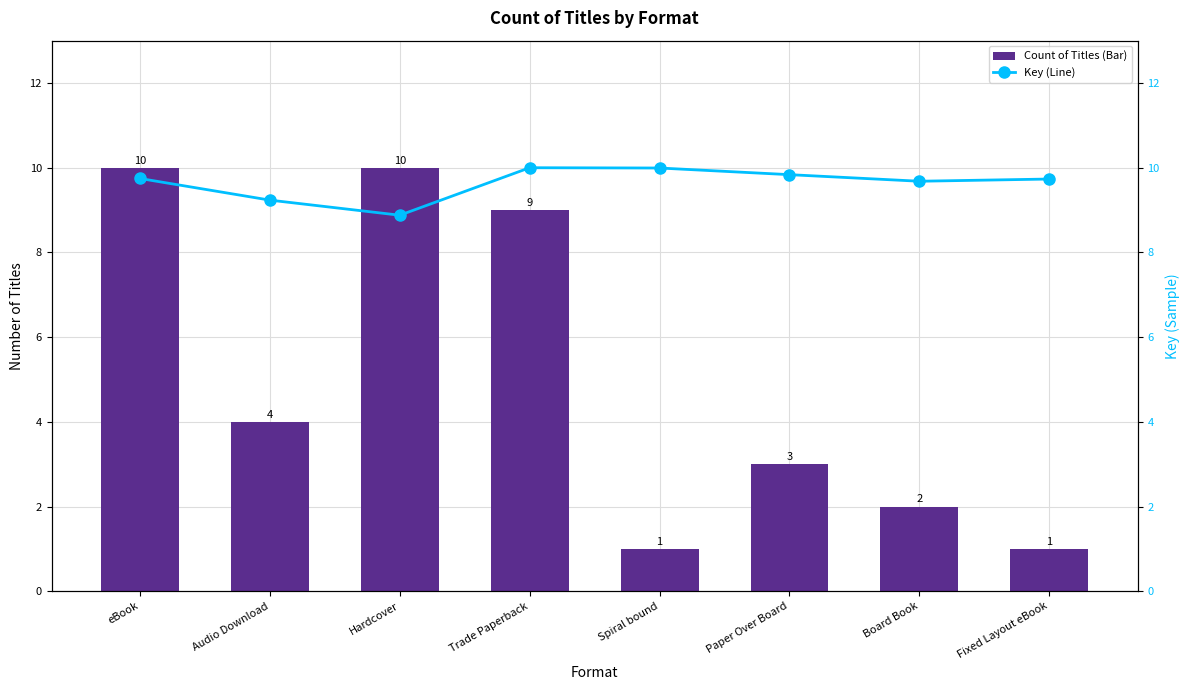

How many values in the Key (Line) series are below 9?

1